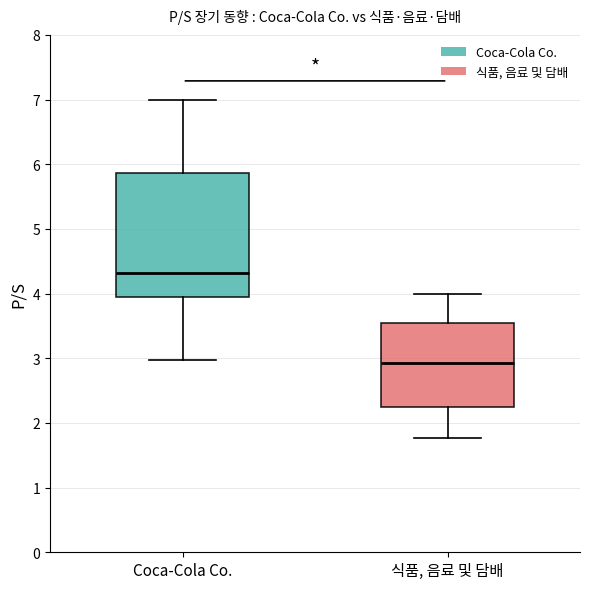

Which box's median line is the highest?

Coca-Cola Co.